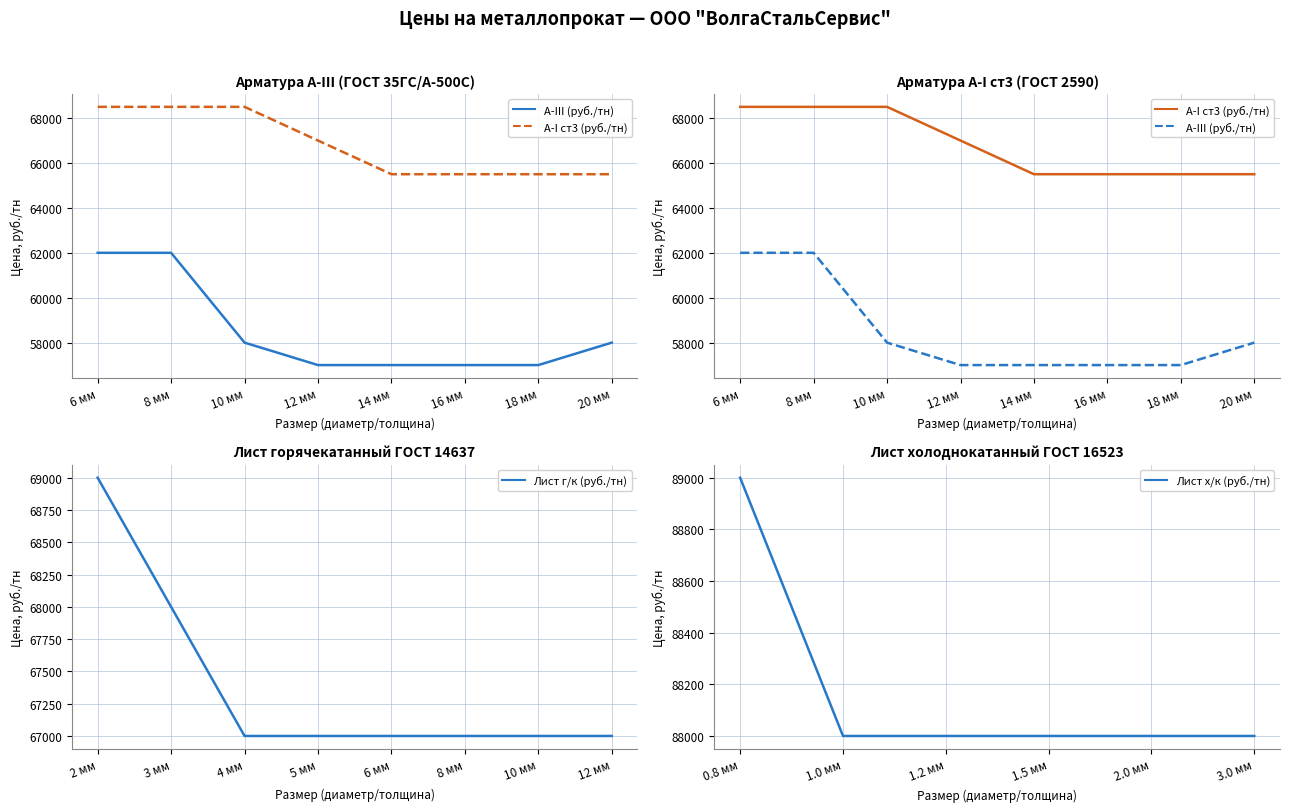

What is the value of the Арматура А-I ст3 (руб./тн) point at the 6th from the left?

65500